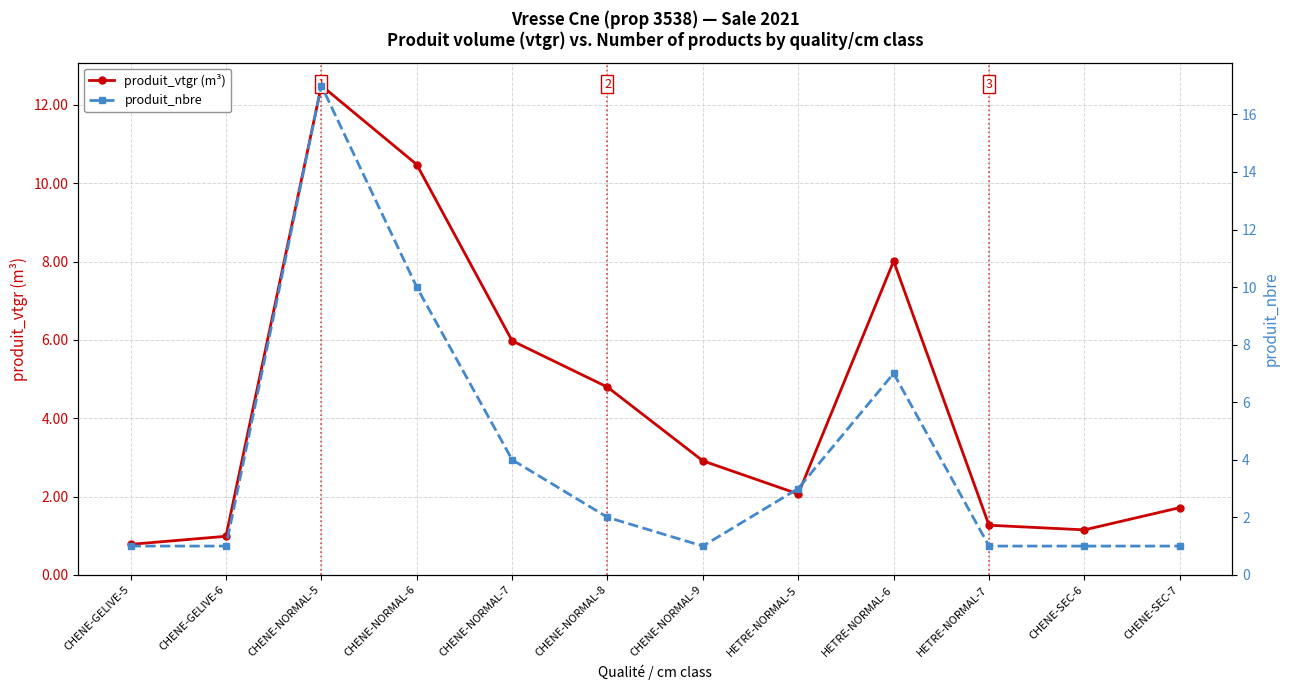

Which category has the highest value across all series?

CHENE-NORMAL-5